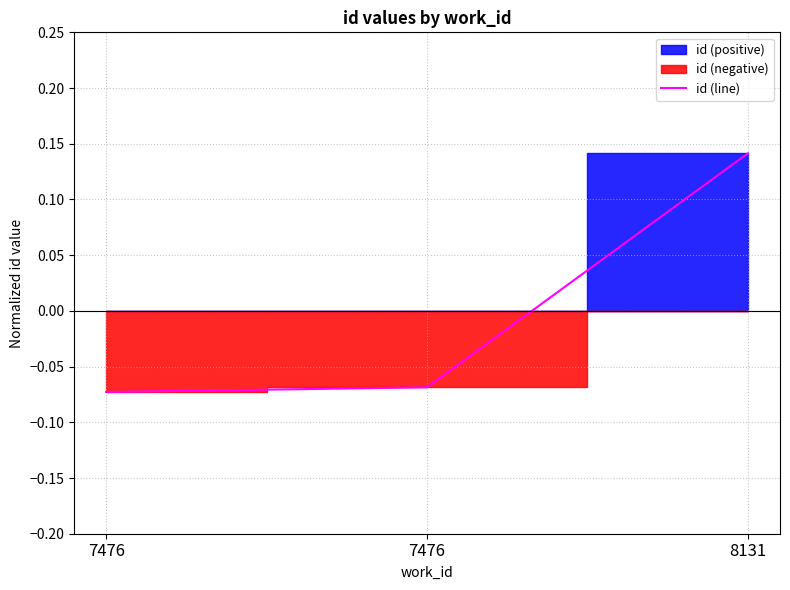

Reading left to right, extract all data points from this chart.

7476=-0.1	7476=-0.1	8131=0.1